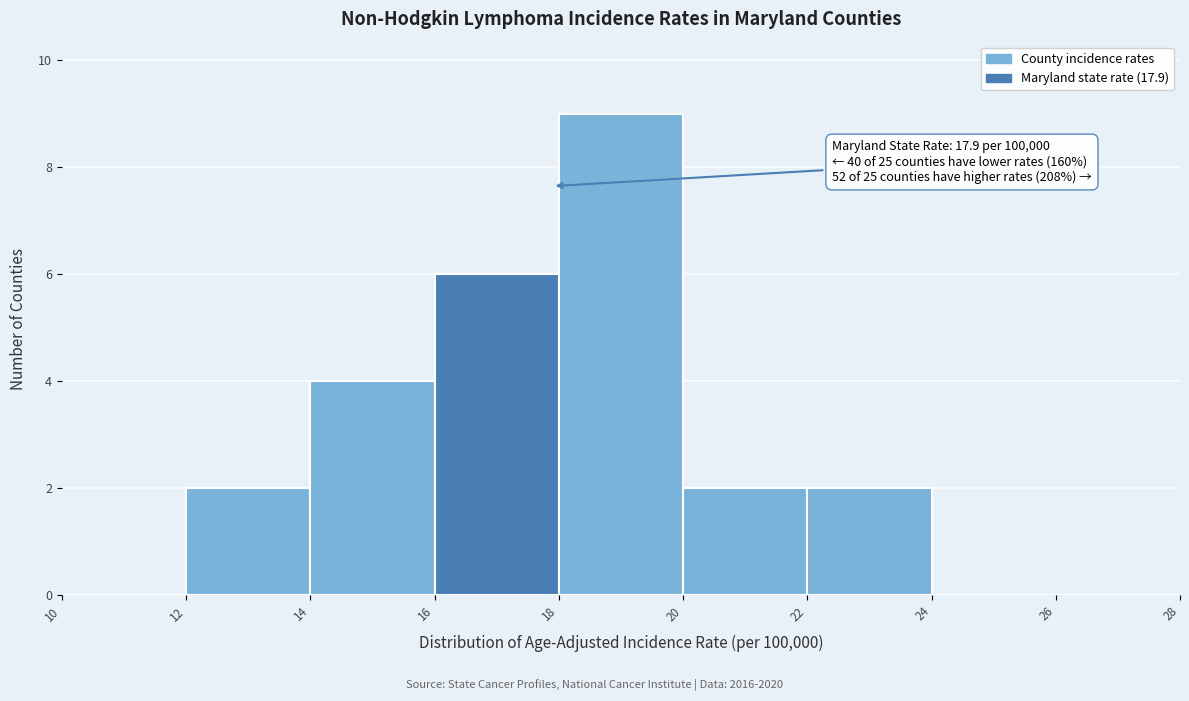

Which range on the x-axis has the tallest bar?

18 to 20